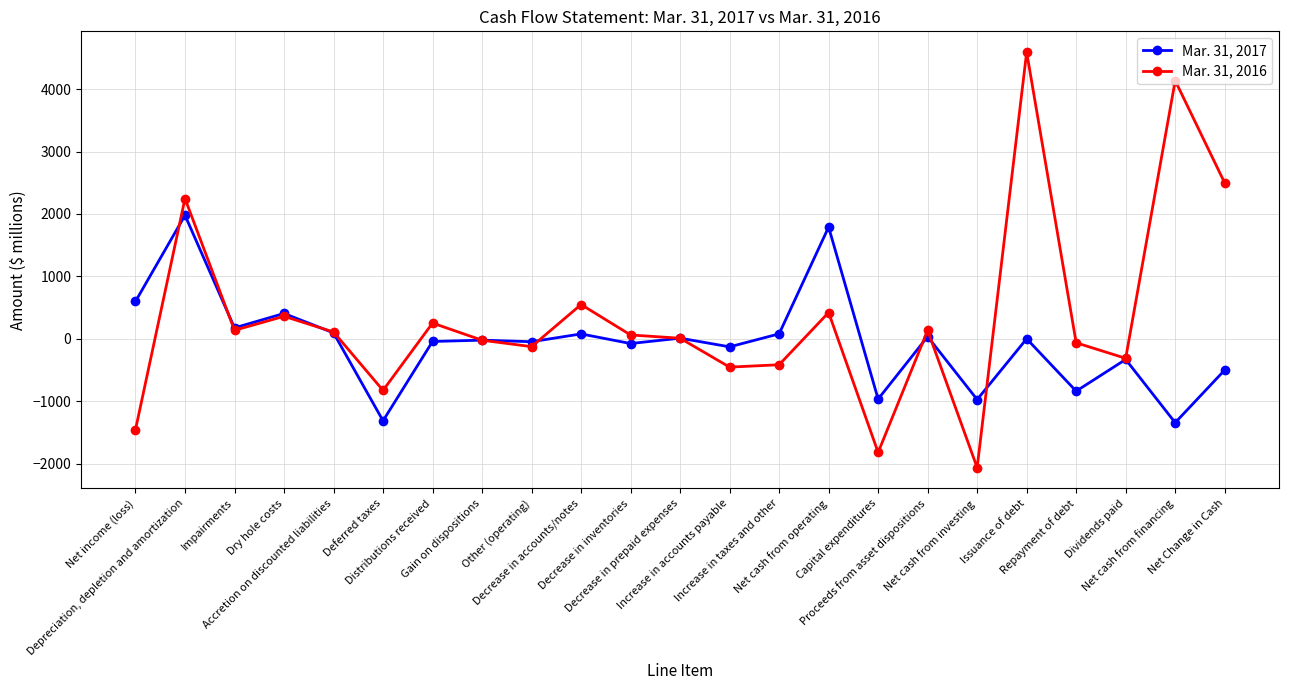

What is the label of the 14th point from the right?

Decrease in accounts/notes